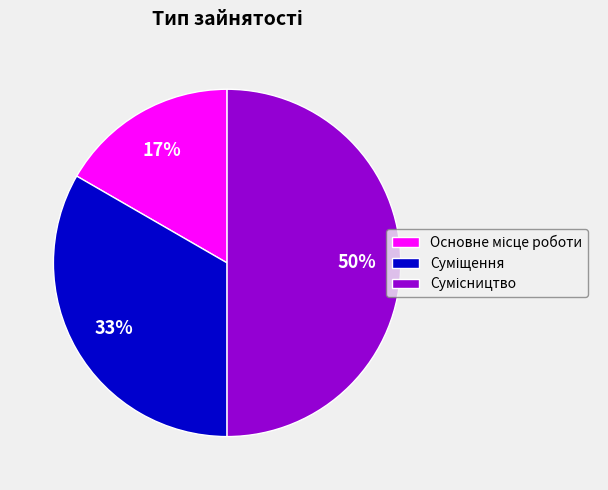

To the nearest percent, what is the average slice percentage?

33%